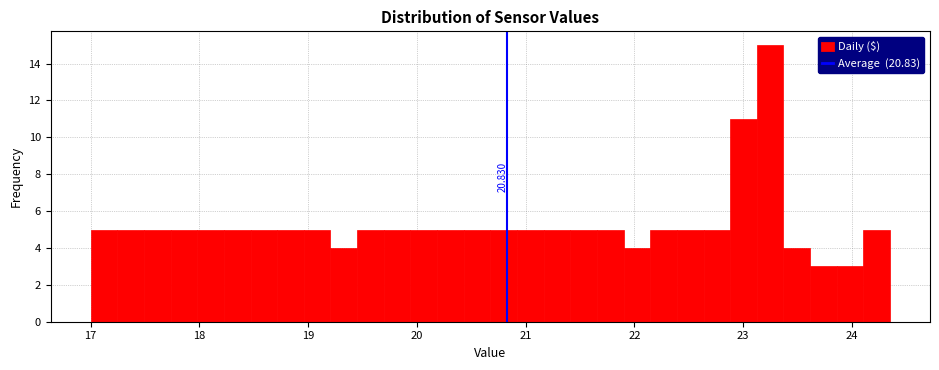

Read against the x-axis, roughly where is the centre of the tallest bar?

23.2